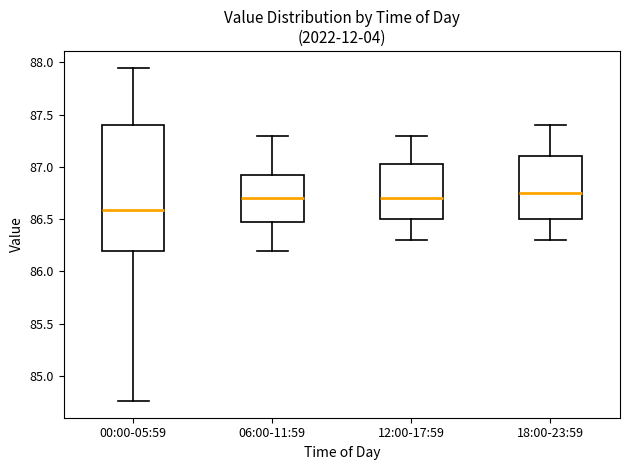

Reading left to right, transcribe this box plot: for each box, give where its median line is, the range the box spans, and where its two whiskers end, as read against the y-axis. The values are not printed on the chart, so give them approximately, as read against the axis.

00:00-05:59: median 86.60, box 86.20 to 87.40, whiskers 84.75 to 87.95
06:00-11:59: median 86.70, box 86.50 to 86.95, whiskers 86.20 to 87.30
12:00-17:59: median 86.70, box 86.50 to 87.05, whiskers 86.30 to 87.30
18:00-23:59: median 86.75, box 86.50 to 87.10, whiskers 86.30 to 87.40